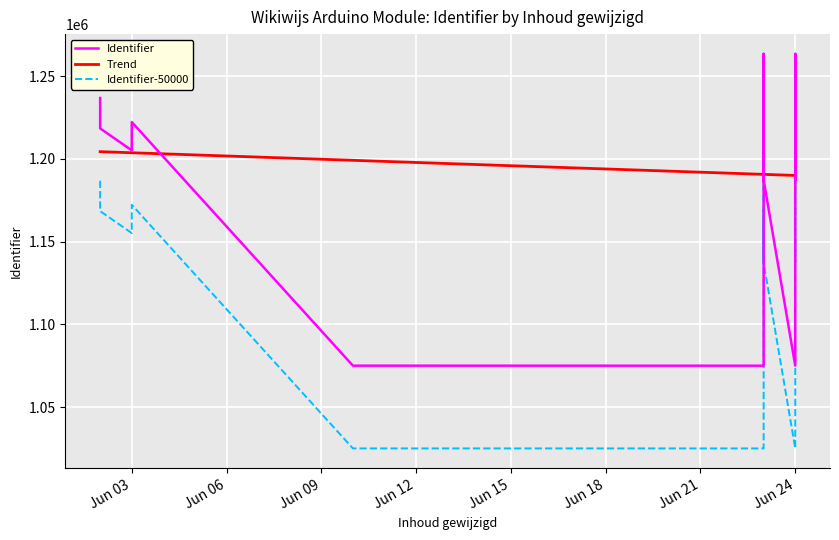

How many data points in Trend are less than 1190597?

6